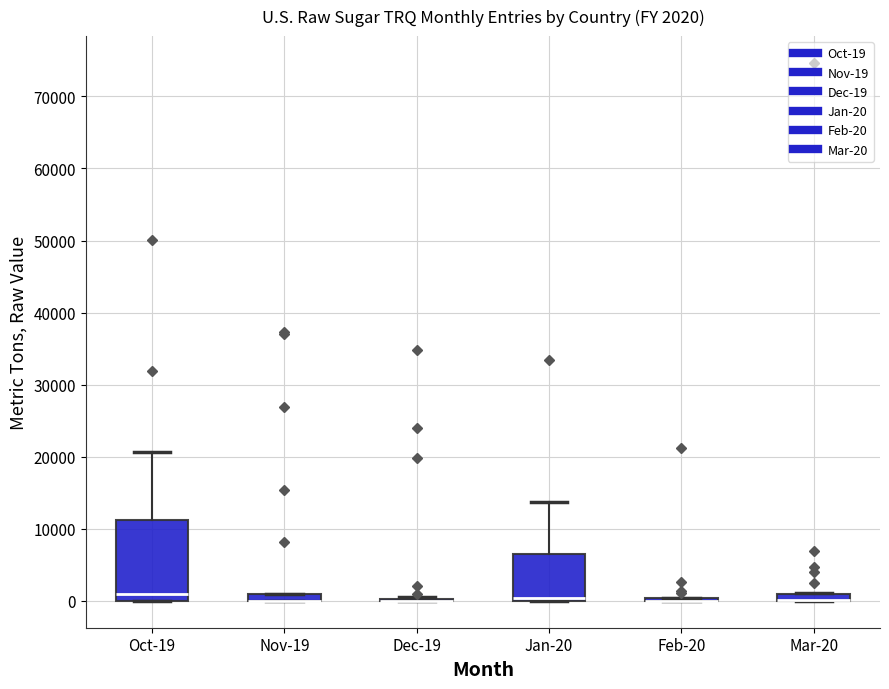

Which box is the tallest, from its lower edge to its upper edge?

Oct-19